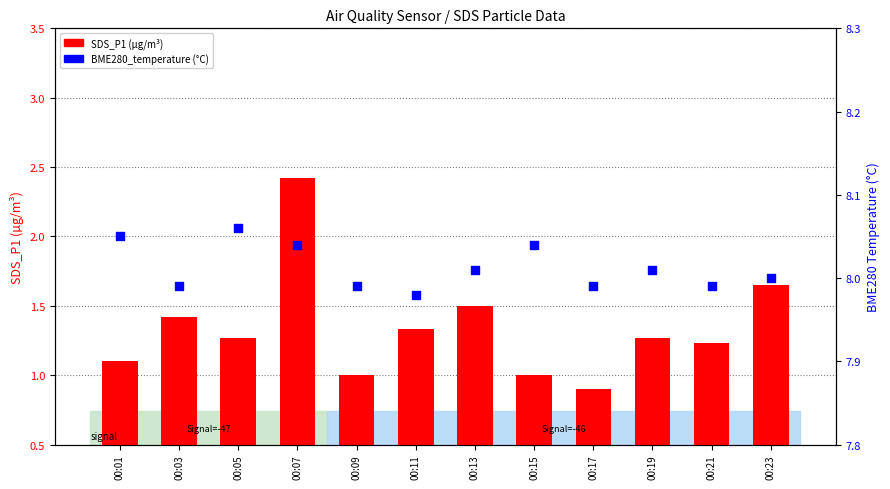

What are all the series names shown in the legend?

SDS_P1, BME280_temperature